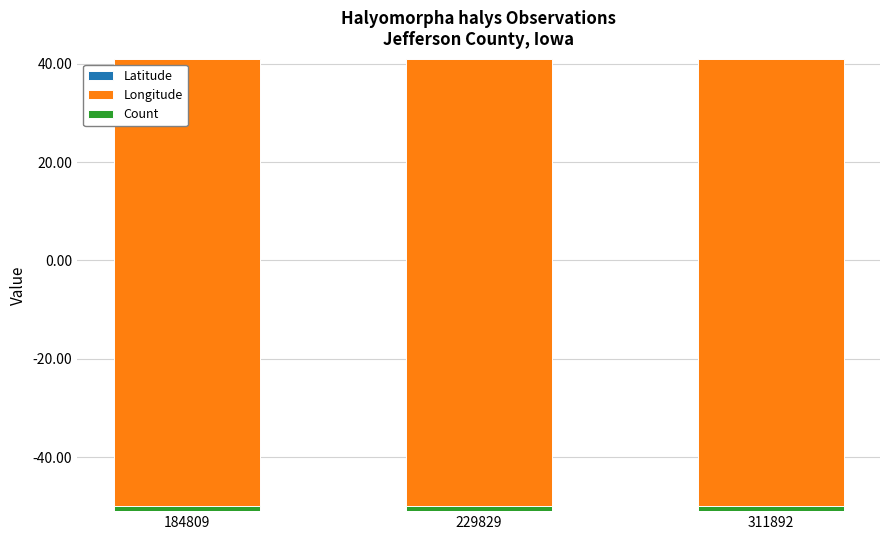

Is it true that Count equals 1.0 at 229829?

True